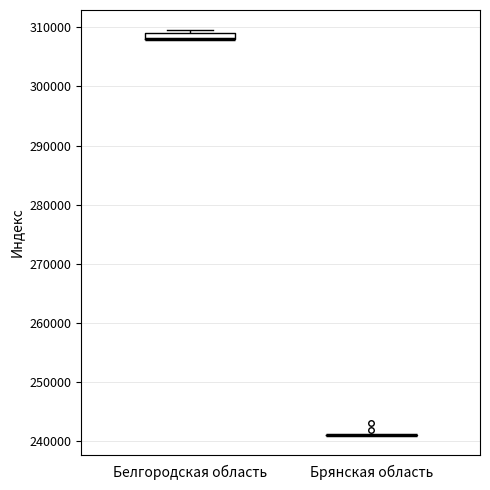

Comparing the boxes themselves (not the whiskers), which one is the tallest?

Белгородская область